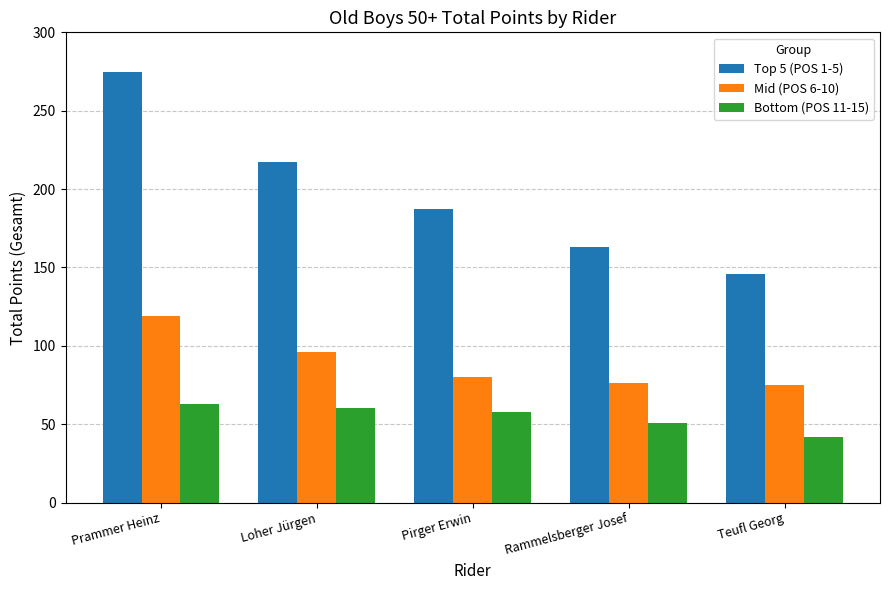

What are all the series names shown in the legend?

Top 5 (POS 1-5), Mid (POS 6-10), Bottom (POS 11-15)